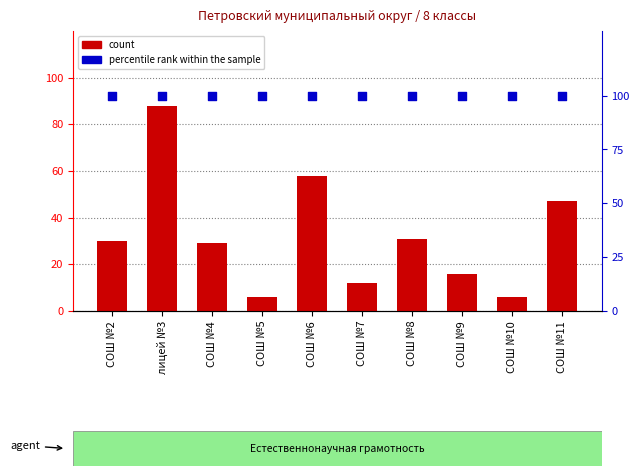

At how many categories does at least one series exceed 7?

10